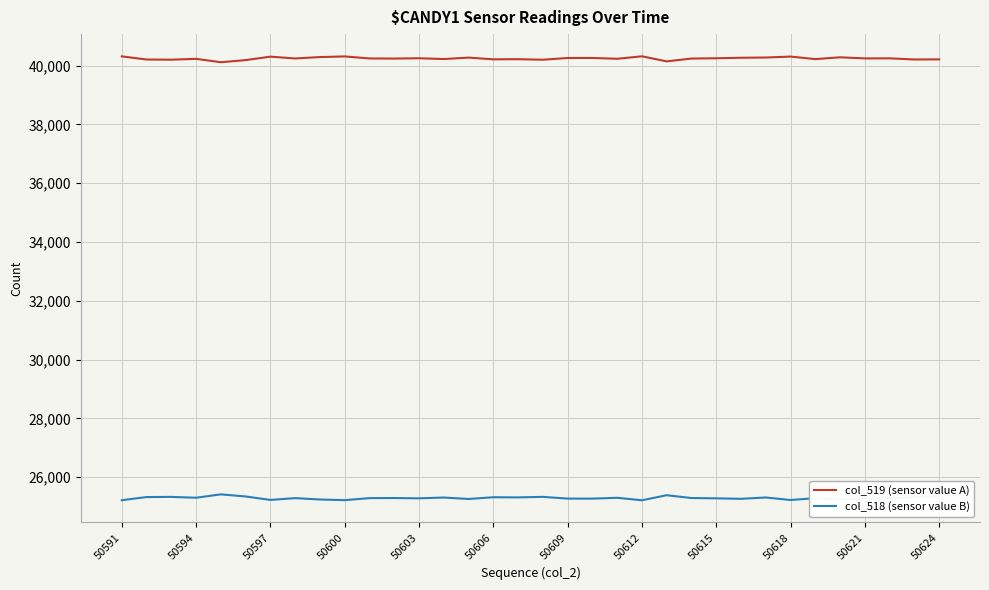

What is the difference between the second highest and second lowest values in the col_519 (sensor value A) series?

170